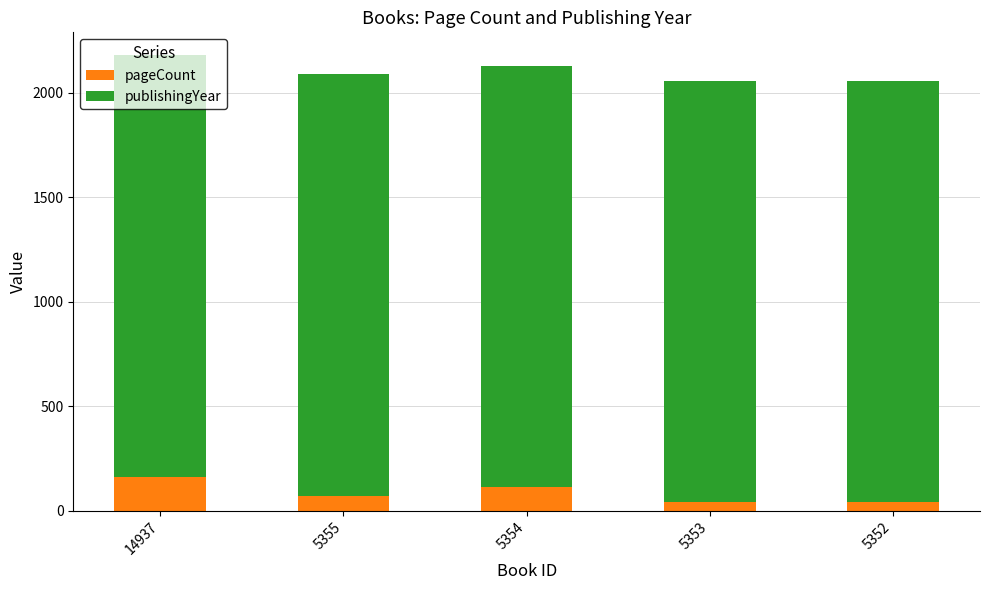

What are all the series names shown in the legend?

pageCount, publishingYear